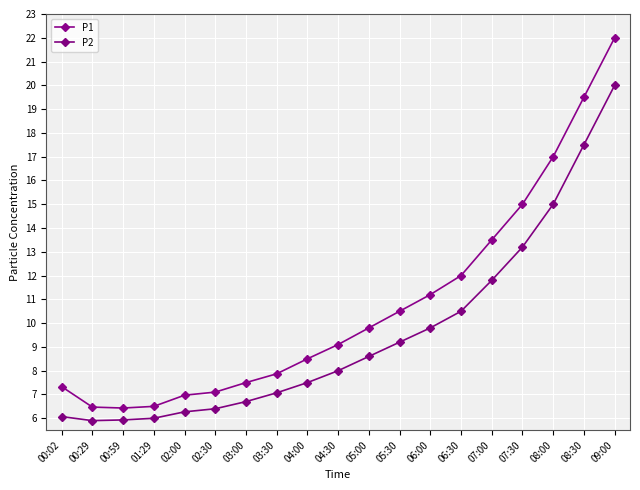

Which series has the largest range (max minus min)?

P1